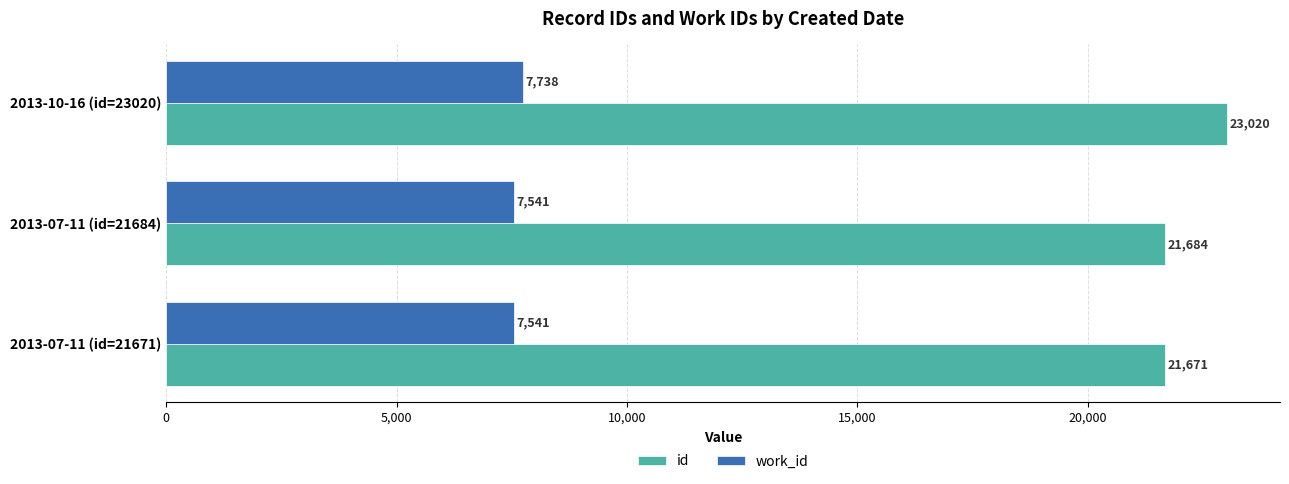

The value of id at 2013-07-11 (id=21684) is 21684. True or false?

True